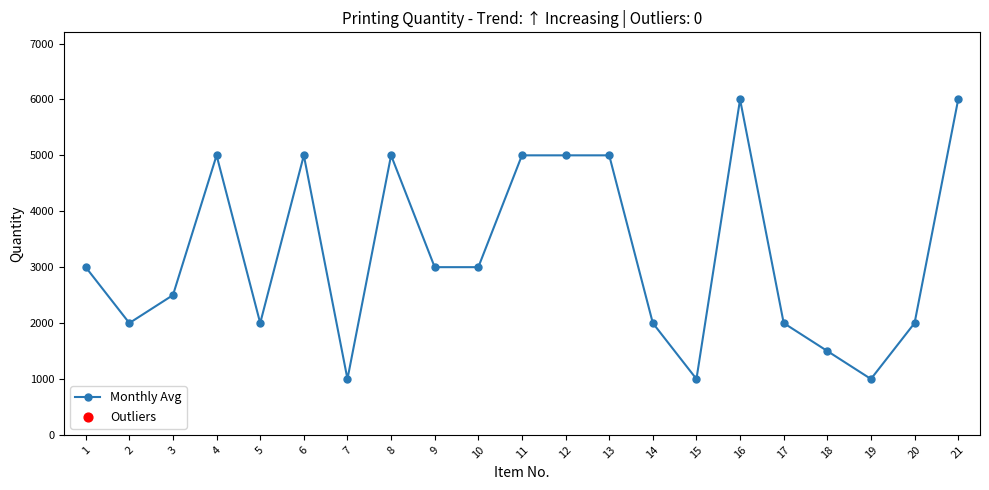

What is the ratio of the value at 20 to the value at 10?

0.7